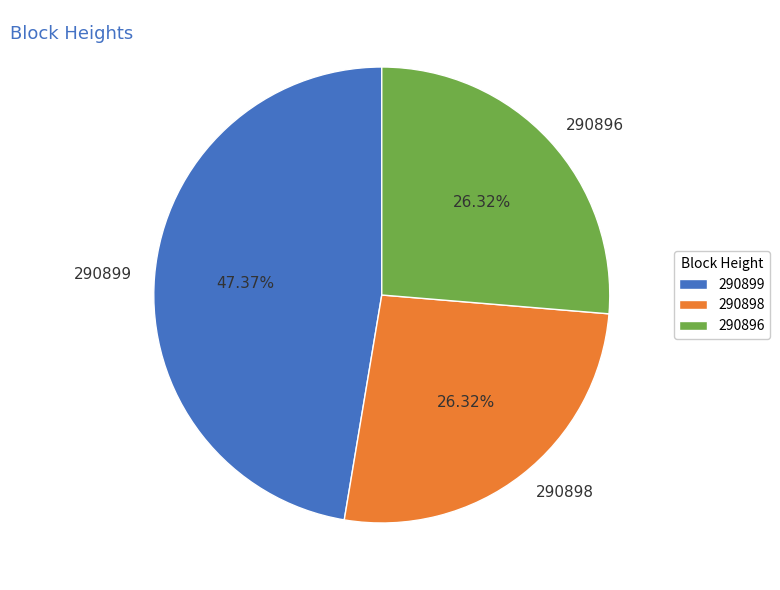

What portion of the pie excludes 290899?

52.6%